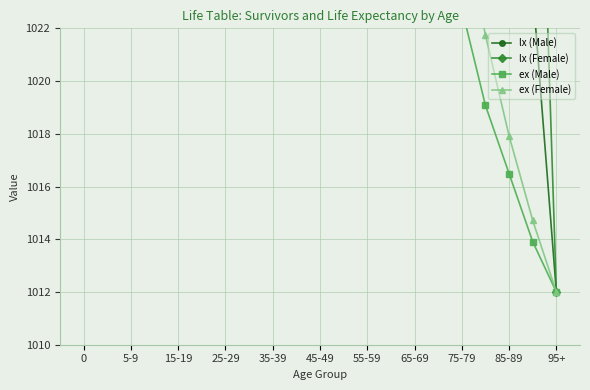

What is the value of the ex (Female) point at the 12th from the left?

1052.2